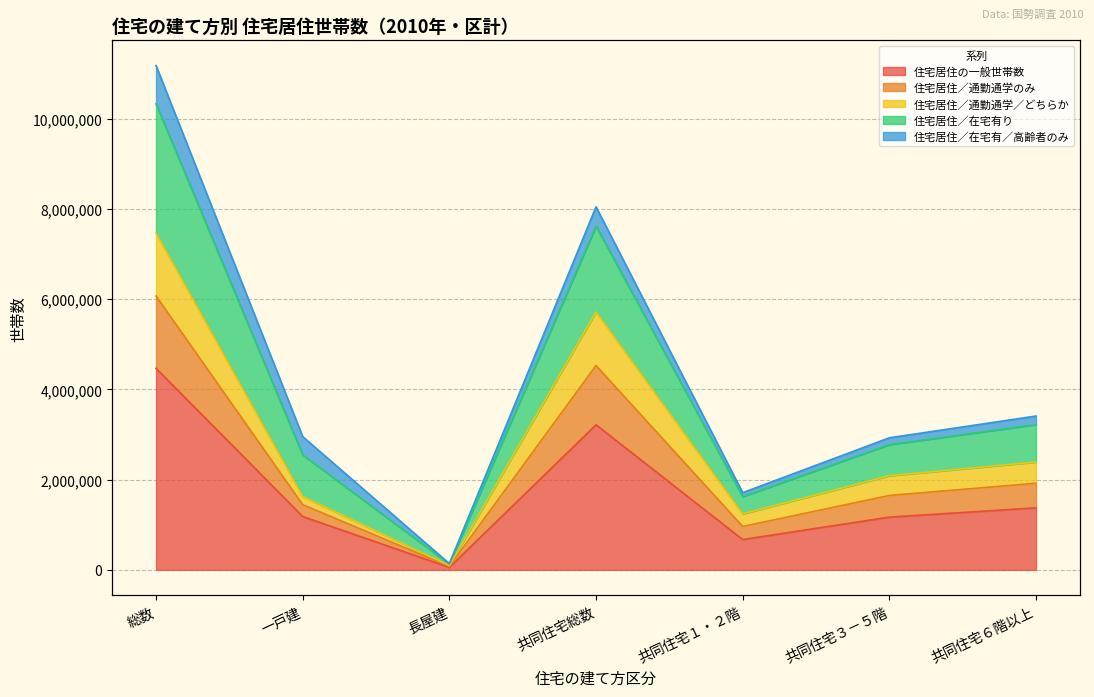

Which series changed the most between 総数 and 長屋建?

住宅居住／在宅有り